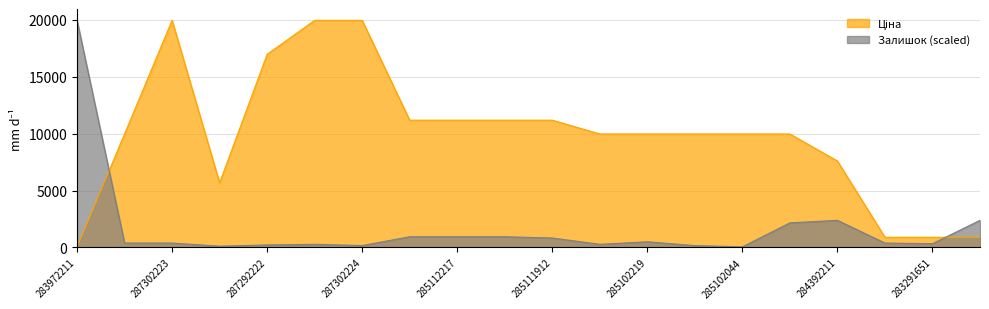

How many intersections are there between Залишок and Ціна?

2